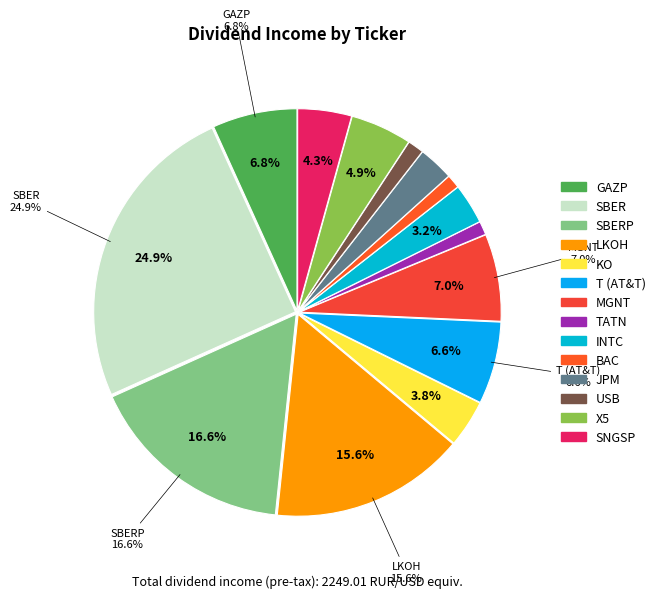

To the nearest percent, what portion does X5 represent?

5%